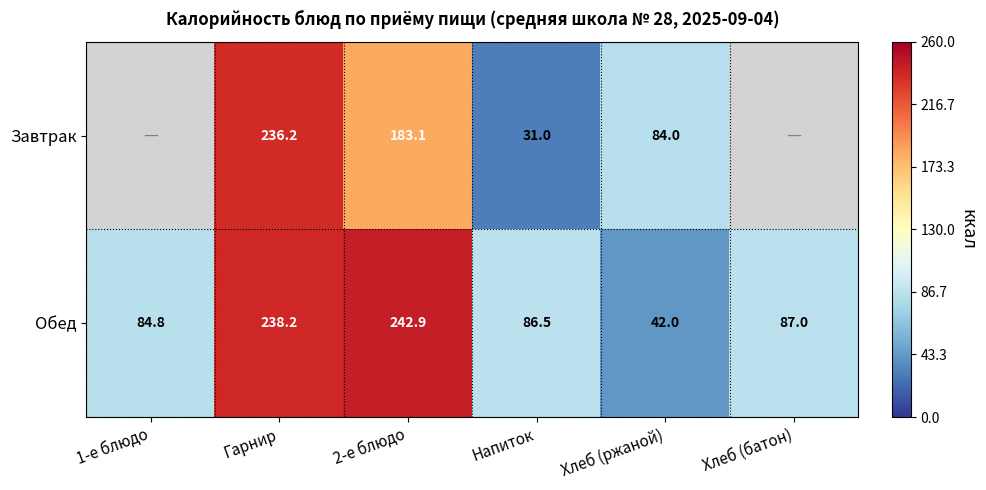

Rank the series at Гарнир from highest to lowest value.

Обед, Завтрак